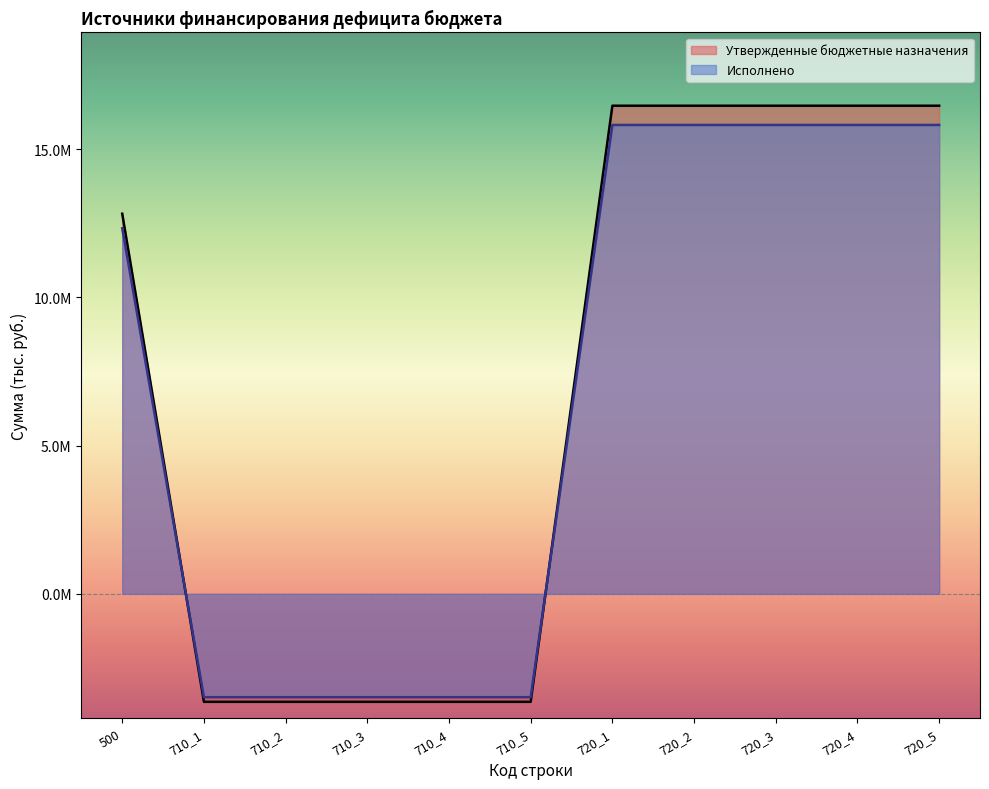

At how many categories does at least one series exceed 15794765?

5